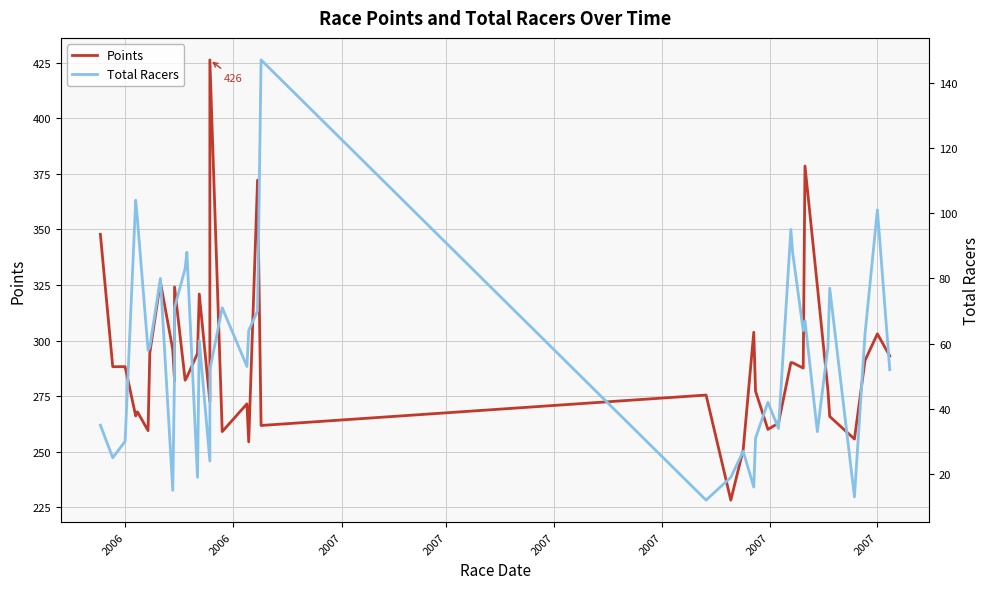

Which series has the largest total across all categories?

Points